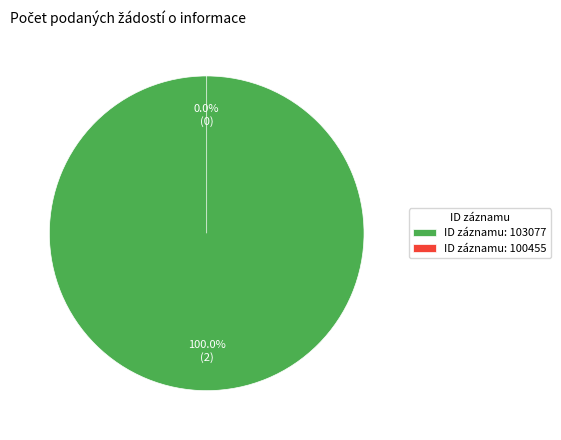

Do 100455 and 103077 together represent more than half of the pie?

Yes